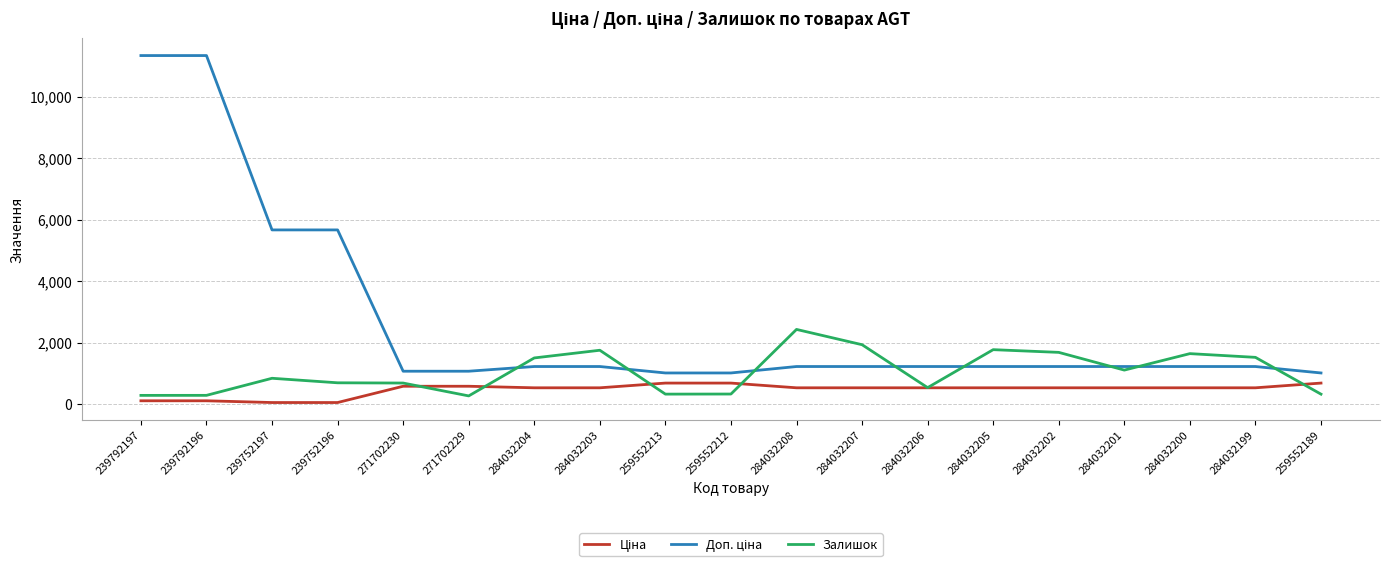

The Залишок series shows 164.1 at 284032206. True or false?

False